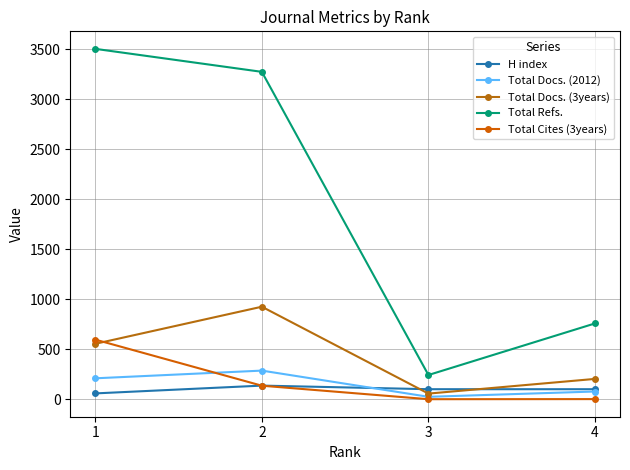

What is the sum of all Total Docs. (2012) values?

596